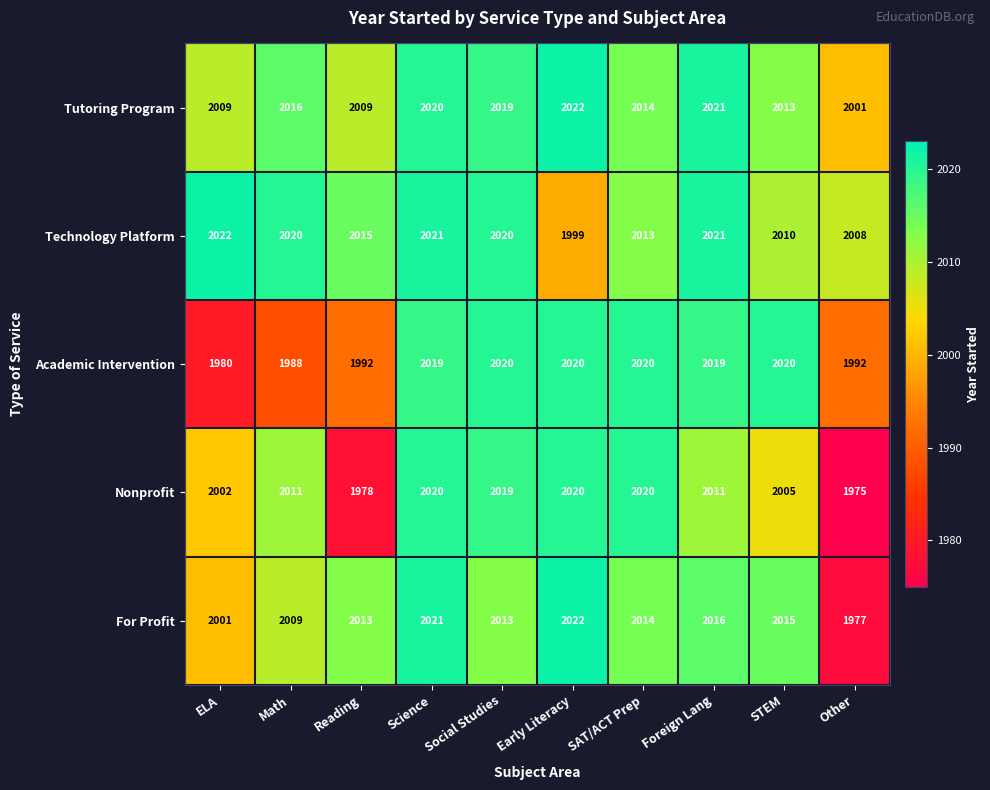

How many distinct data groups are displayed?

5